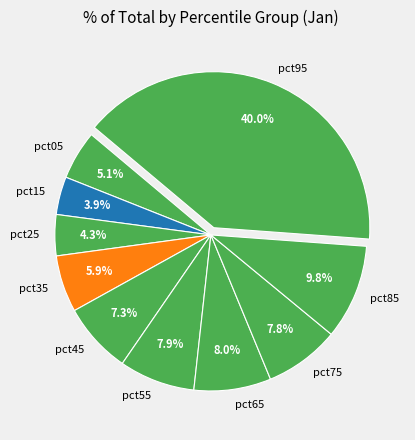

To the nearest percent, what portion does pct35 represent?

6%